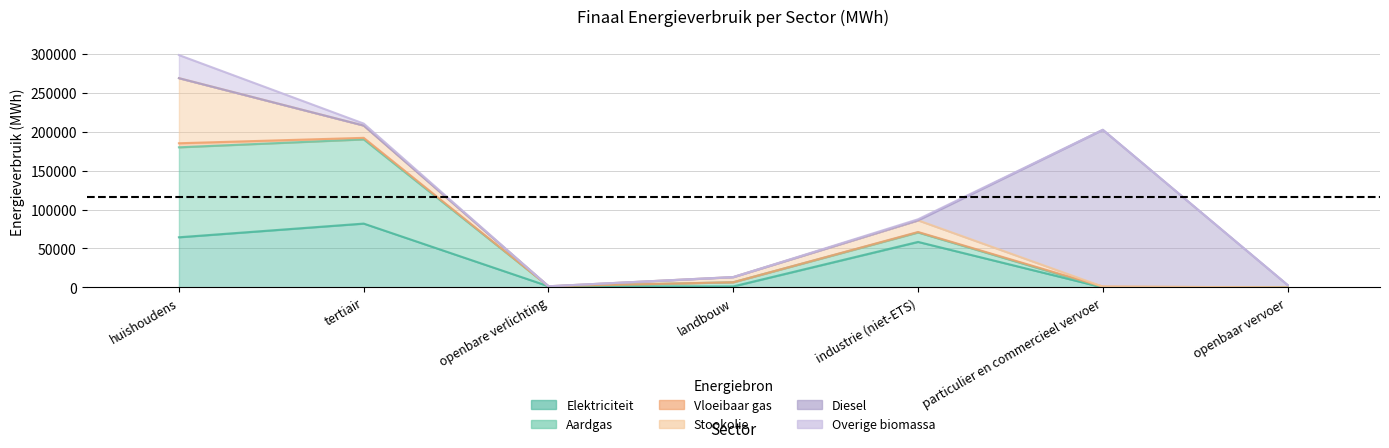

What value does the Vloeibaar gas series have at huishoudens?

5195.5